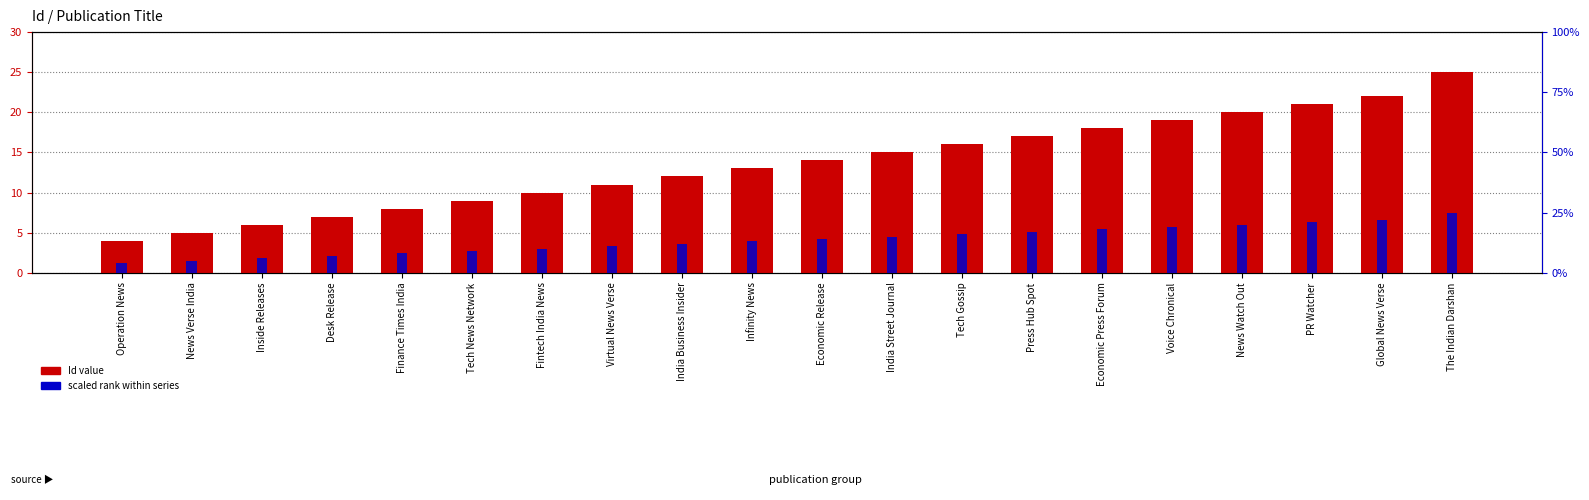

List the labels in order of scaled rank within series value, smallest first.

Operation News, News Verse India, Inside Releases, Desk Release, Finance Times India, Tech News Network, Fintech India News, Virtual News Verse, India Business Insider, Infinity News, Economic Release, India Street Journal, Tech Gossip, Press Hub Spot, Economic Press Forum, Voice Chronical, News Watch Out, PR Watcher, Global News Verse, The Indian Darshan